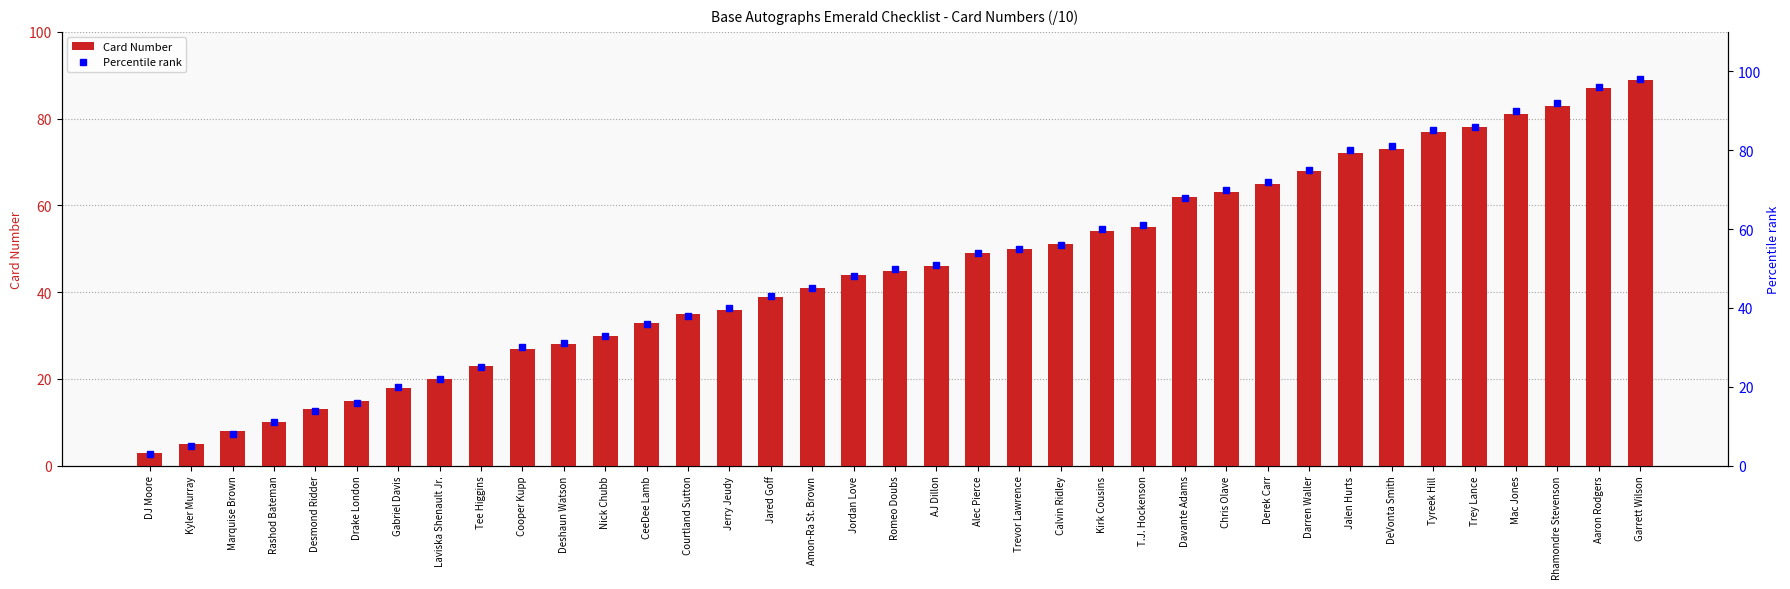

What is the difference between the maximum and second lowest values in the Card Number series?

84